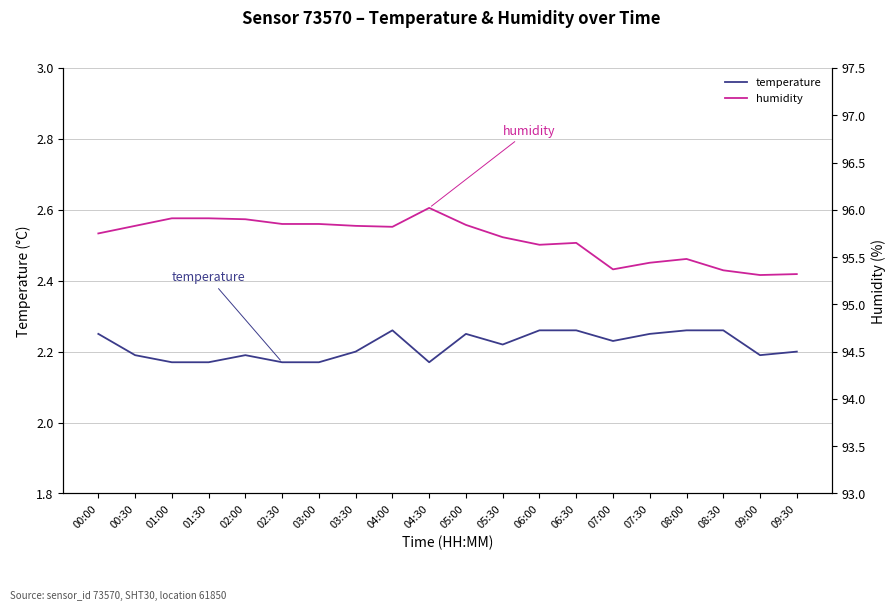

Is the value of humidity at 09:30 greater than the value of temperature at 03:30?

Yes